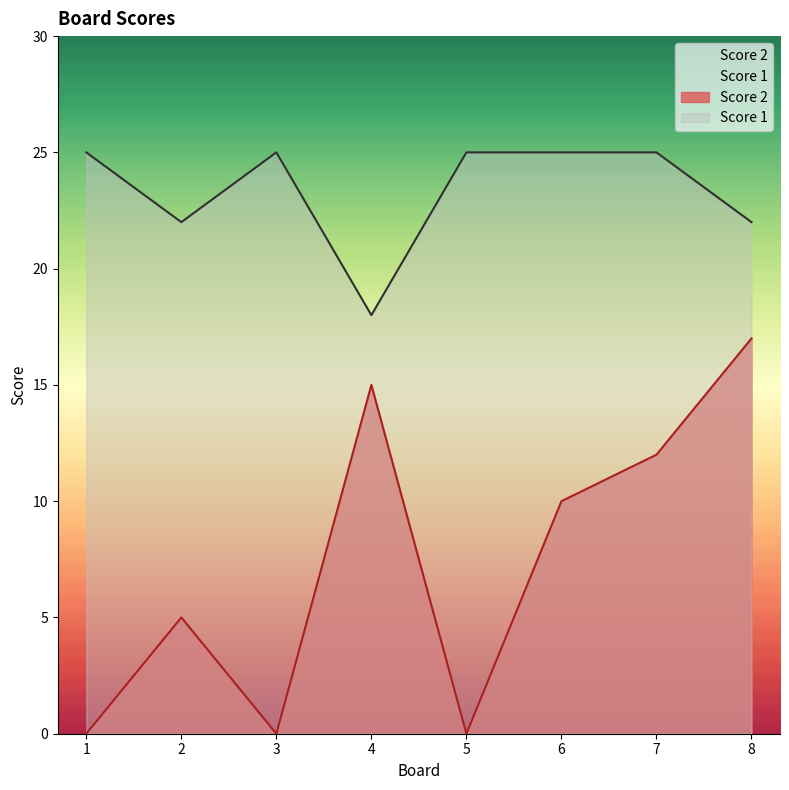

The Score 2 series shows 8 at 5. True or false?

False